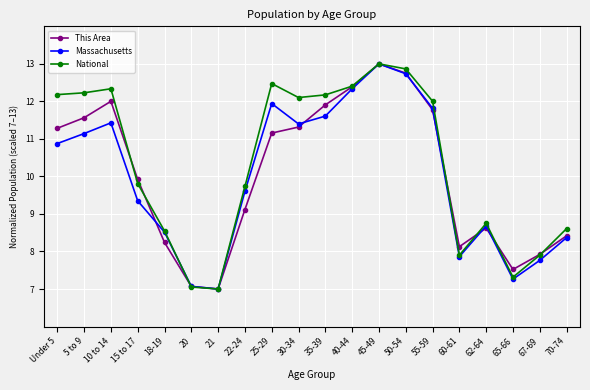

The value of This Area at 65-66 is 3.5. True or false?

False